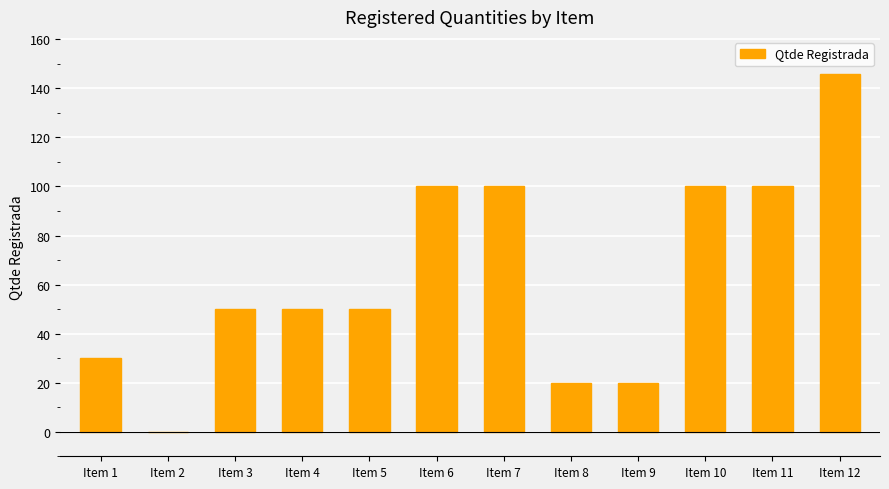

What is the sum of the values at Item 6 and Item 4?

150